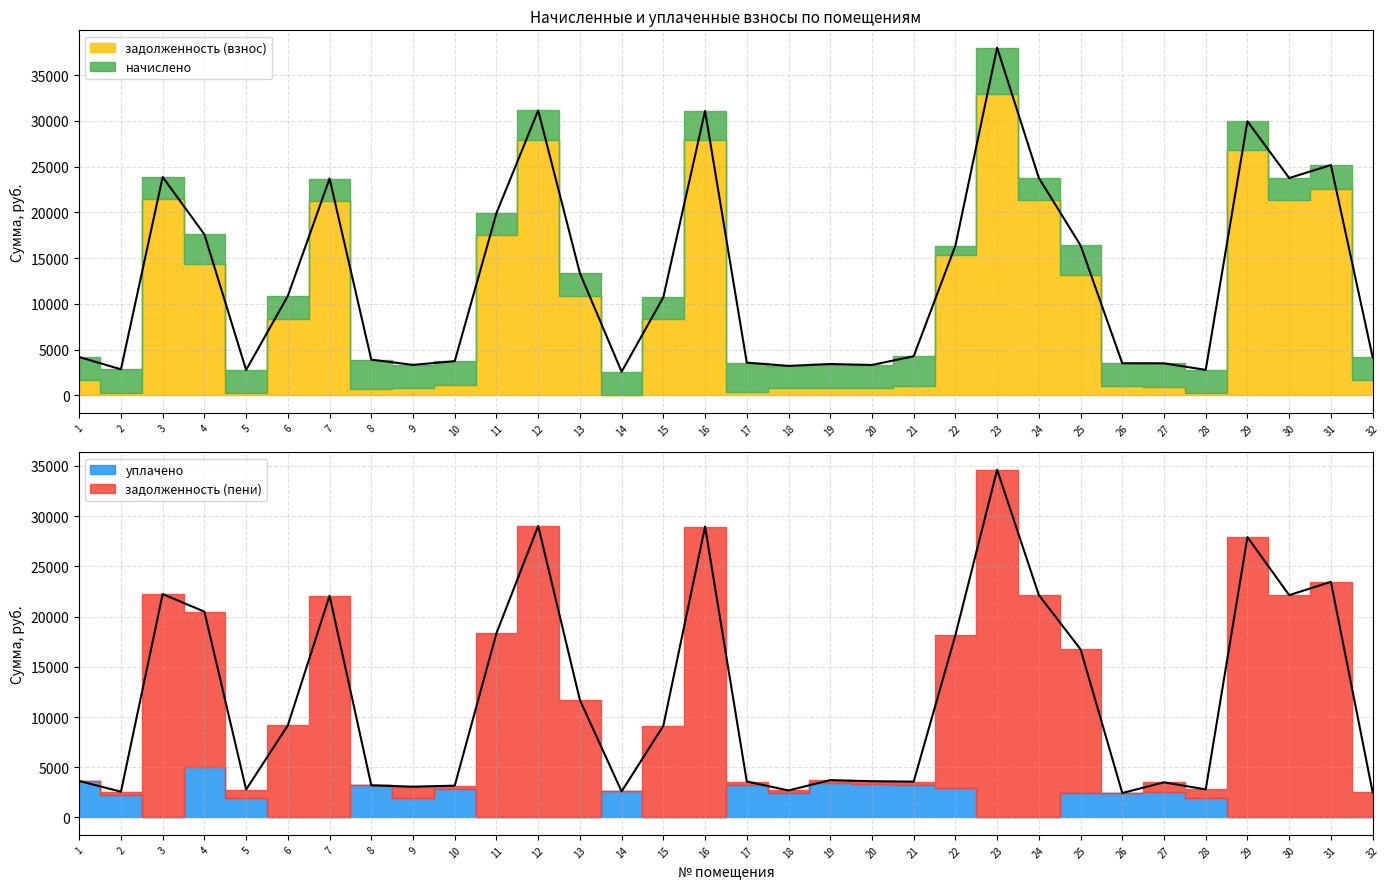

What is the difference between the задолженность (взнос) values at 7 and 4?

6104.7